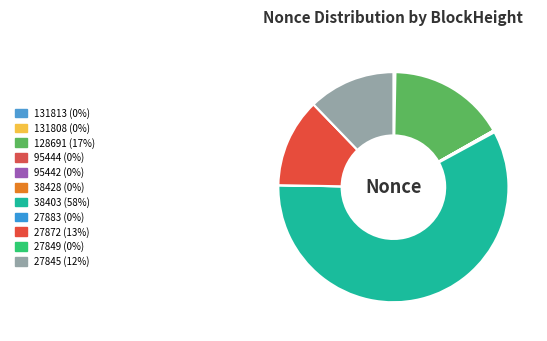

What percentage do 27845 and 131813 together represent?

12.3%